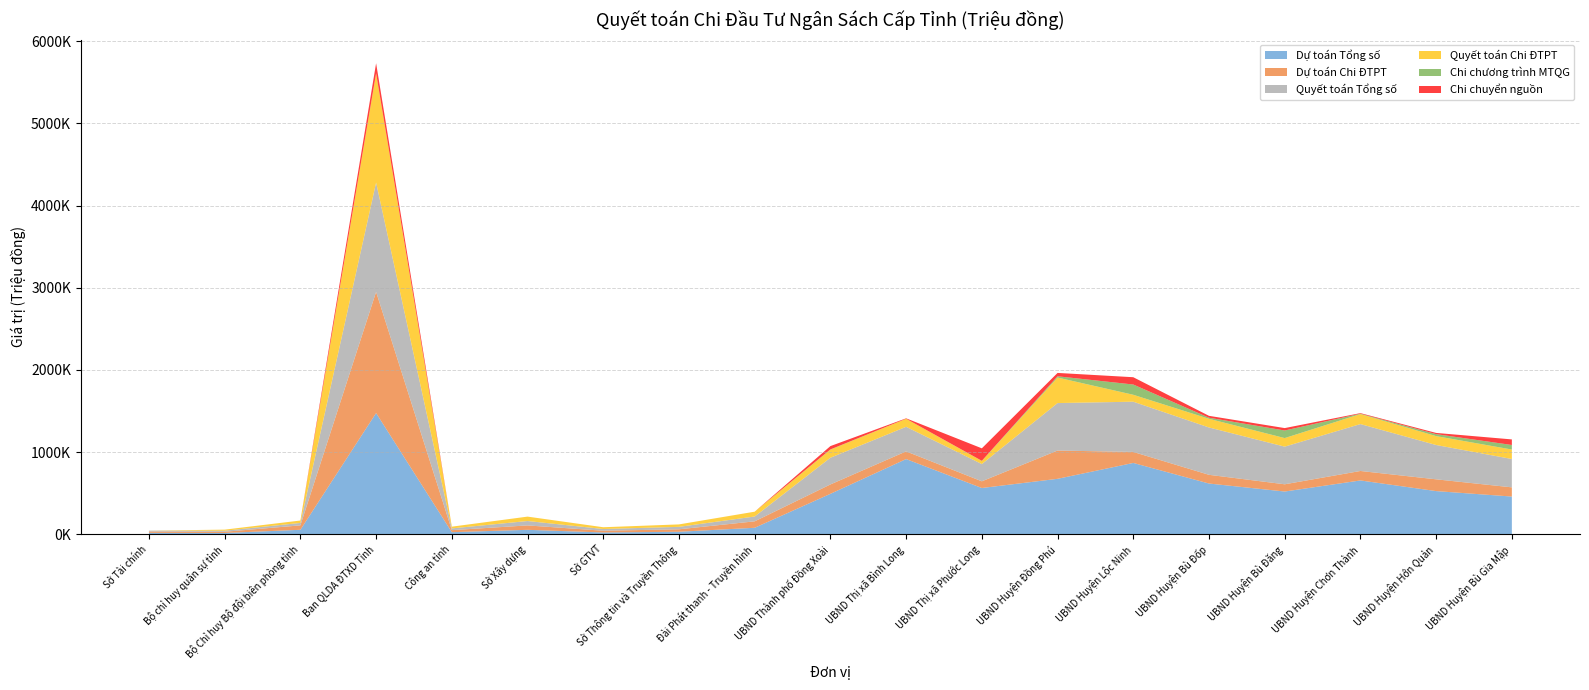

Reading left to right, list all the values displayed in this chart.

Dự toán Tổng số: Sở Tài chính=16640.0	Bộ chỉ huy quân sự tỉnh=15000.0	Bộ Chỉ huy Bộ đội biên phòng tỉnh=53932.0	Ban QLDA ĐTXD Tỉnh=1474704.0	Công an tỉnh=24800.0	Sở Xây dựng=53600.0	Sở GTVT=21273.0	Sở Thông tin và Truyền Thông=30000.0	Đài Phát thanh - Truyền hình=78500.0	UBND Thành phố Đồng Xoài=491674.5	UBND Thị xã Bình Long=914594.0	UBND Thị xã Phước Long=562585.1	UBND Huyện Đồng Phú=674378.0	UBND Huyện Lộc Ninh=867566.5	UBND Huyện Bù Đốp=617018.0	UBND Huyện Bù Đăng=519760.8	UBND Huyện Chơn Thành=654541.4	UBND Huyện Hớn Quản=524880.5	UBND Huyện Bù Gia Mập=458594.4
Dự toán Chi ĐTPT: Sở Tài chính=16640.0	Bộ chỉ huy quân sự tỉnh=15000.0	Bộ Chỉ huy Bộ đội biên phòng tỉnh=53932.0	Ban QLDA ĐTXD Tỉnh=1474704.0	Công an tỉnh=24800.0	Sở Xây dựng=53600.0	Sở GTVT=21273.0	Sở Thông tin và Truyền Thông=30000.0	Đài Phát thanh - Truyền hình=78500.0	UBND Thành phố Đồng Xoài=114189.0	UBND Thị xã Bình Long=93700.0	UBND Thị xã Phước Long=81500.0	UBND Huyện Đồng Phú=344291.0	UBND Huyện Lộc Ninh=133900.0	UBND Huyện Bù Đốp=106064.0	UBND Huyện Bù Đăng=88000.0	UBND Huyện Chơn Thành=115302.0	UBND Huyện Hớn Quản=143384.0	UBND Huyện Bù Gia Mập=111925.0
Quyết toán Tổng số: Sở Tài chính=10657.0	Bộ chỉ huy quân sự tỉnh=12894.5	Bộ Chỉ huy Bộ đội biên phòng tỉnh=29519.3	Ban QLDA ĐTXD Tỉnh=1330483.8	Công an tỉnh=21215.4	Sở Xây dựng=53600.0	Sở GTVT=21272.8	Sở Thông tin và Truyền Thông=29793.1	Đài Phát thanh - Truyền hình=58721.9	UBND Thành phố Đồng Xoài=325136.6	UBND Thị xã Bình Long=299107.3	UBND Thị xã Phước Long=209953.6	UBND Huyện Đồng Phú=577736.0	UBND Huyện Lộc Ninh=611519.9	UBND Huyện Bù Đốp=576263.6	UBND Huyện Bù Đăng=458242.8	UBND Huyện Chơn Thành=570896.7	UBND Huyện Hớn Quản=417592.8	UBND Huyện Bù Gia Mập=345118.5
Quyết toán Chi ĐTPT: Sở Tài chính=0.0	Bộ chỉ huy quân sự tỉnh=12894.5	Bộ Chỉ huy Bộ đội biên phòng tỉnh=29519.3	Ban QLDA ĐTXD Tỉnh=1330483.8	Công an tỉnh=21215.4	Sở Xây dựng=53600.0	Sở GTVT=21272.8	Sở Thông tin và Truyền Thông=29793.1	Đài Phát thanh - Truyền hình=58721.9	UBND Thành phố Đồng Xoài=98674.4	UBND Thị xã Bình Long=98239.3	UBND Thị xã Phước Long=38171.0	UBND Huyện Đồng Phú=310561.6	UBND Huyện Lộc Ninh=84282.4	UBND Huyện Bù Đốp=105488.4	UBND Huyện Bù Đăng=104210.4	UBND Huyện Chơn Thành=121927.2	UBND Huyện Hớn Quản=108192.7	UBND Huyện Bù Gia Mập=115286.4
Chi chương trình MTQG: Sở Tài chính=0.0	Bộ chỉ huy quân sự tỉnh=0.0	Bộ Chỉ huy Bộ đội biên phòng tỉnh=0.0	Ban QLDA ĐTXD Tỉnh=0.0	Công an tỉnh=0.0	Sở Xây dựng=0.0	Sở GTVT=0.0	Sở Thông tin và Truyền Thông=0.0	Đài Phát thanh - Truyền hình=0.0	UBND Thành phố Đồng Xoài=2751.2	UBND Thị xã Bình Long=0.0	UBND Thị xã Phước Long=1488.4	UBND Huyện Đồng Phú=15405.3	UBND Huyện Lộc Ninh=124945.5	UBND Huyện Bù Đốp=13098.9	UBND Huyện Bù Đăng=92255.1	UBND Huyện Chơn Thành=4500.0	UBND Huyện Hớn Quản=24216.8	UBND Huyện Bù Gia Mập=55087.5
Chi chuyển nguồn: Sở Tài chính=0.0	Bộ chỉ huy quân sự tỉnh=0.0	Bộ Chỉ huy Bộ đội biên phòng tỉnh=0.0	Ban QLDA ĐTXD Tỉnh=121963.5	Công an tỉnh=0.0	Sở Xây dựng=0.0	Sở GTVT=0.0	Sở Thông tin và Truyền Thông=0.0	Đài Phát thanh - Truyền hình=0.0	UBND Thành phố Đồng Xoài=40285.9	UBND Thị xã Bình Long=5045.2	UBND Thị xã Phước Long=151823.6	UBND Huyện Đồng Phú=40856.1	UBND Huyện Lộc Ninh=88718.5	UBND Huyện Bù Đốp=23088.9	UBND Huyện Bù Đăng=29396.2	UBND Huyện Chơn Thành=6795.0	UBND Huyện Hớn Quản=14714.4	UBND Huyện Bù Gia Mập=67995.1